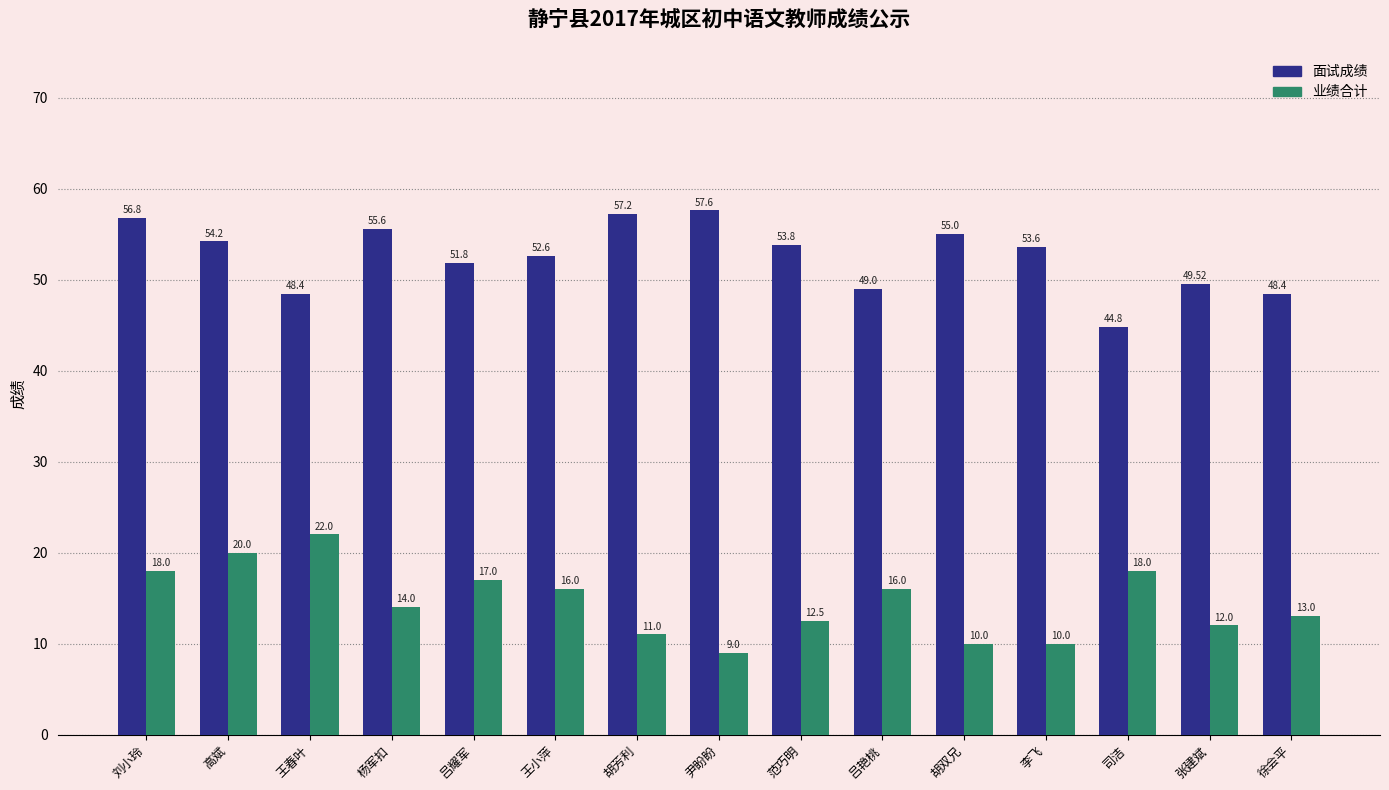

Rank the series by their average value, from highest to lowest.

面试成绩, 业绩合计